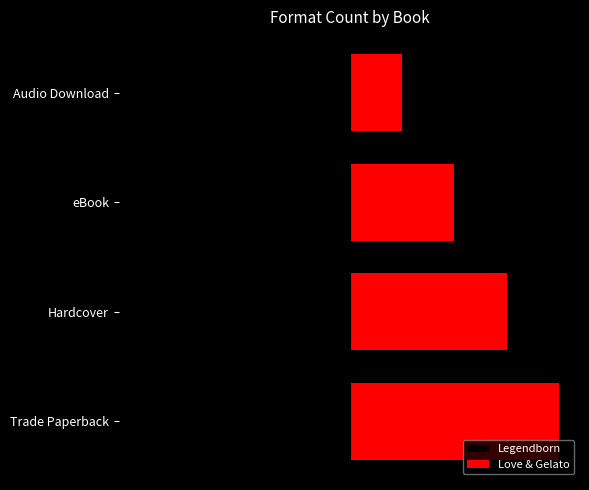

What is the difference between the second highest and second lowest values in the Legendborn series?

2.5